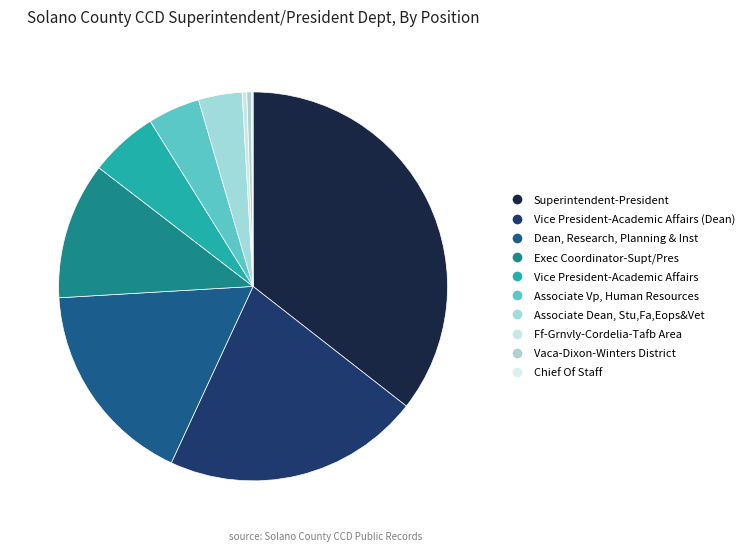

To the nearest percent, what is the average slice percentage?

10%